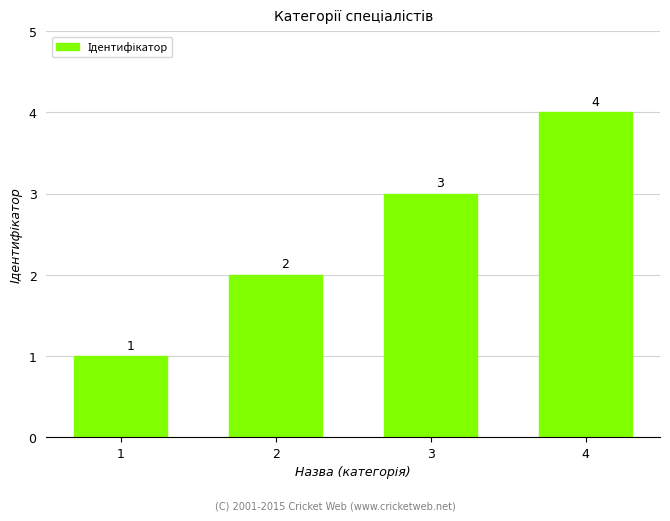

List the labels in order of value, largest first.

4, 3, 2, 1